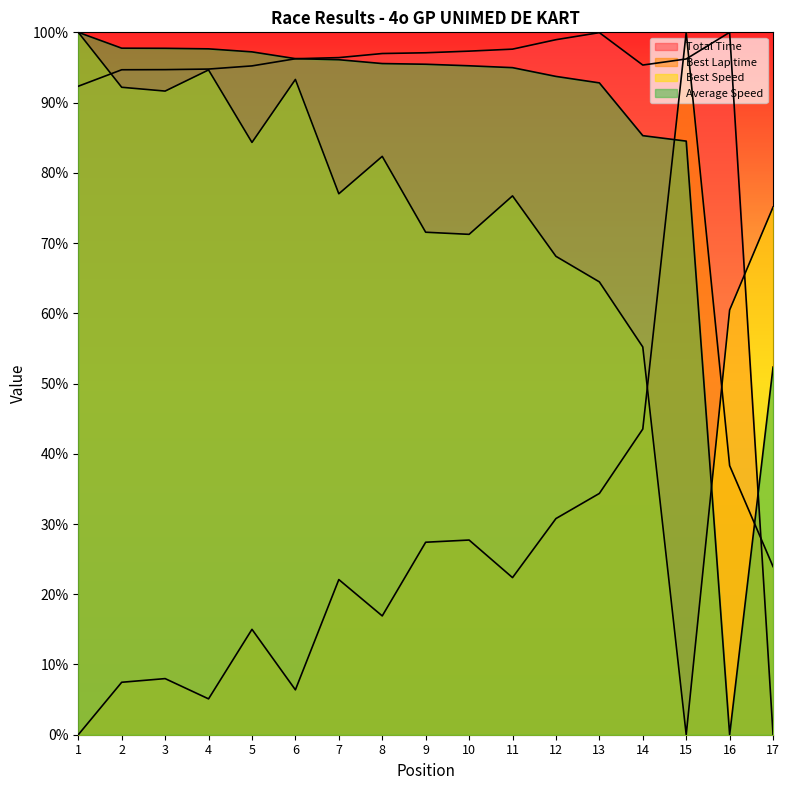

The value of Best Lap time at 4 is 2.9. True or false?

False